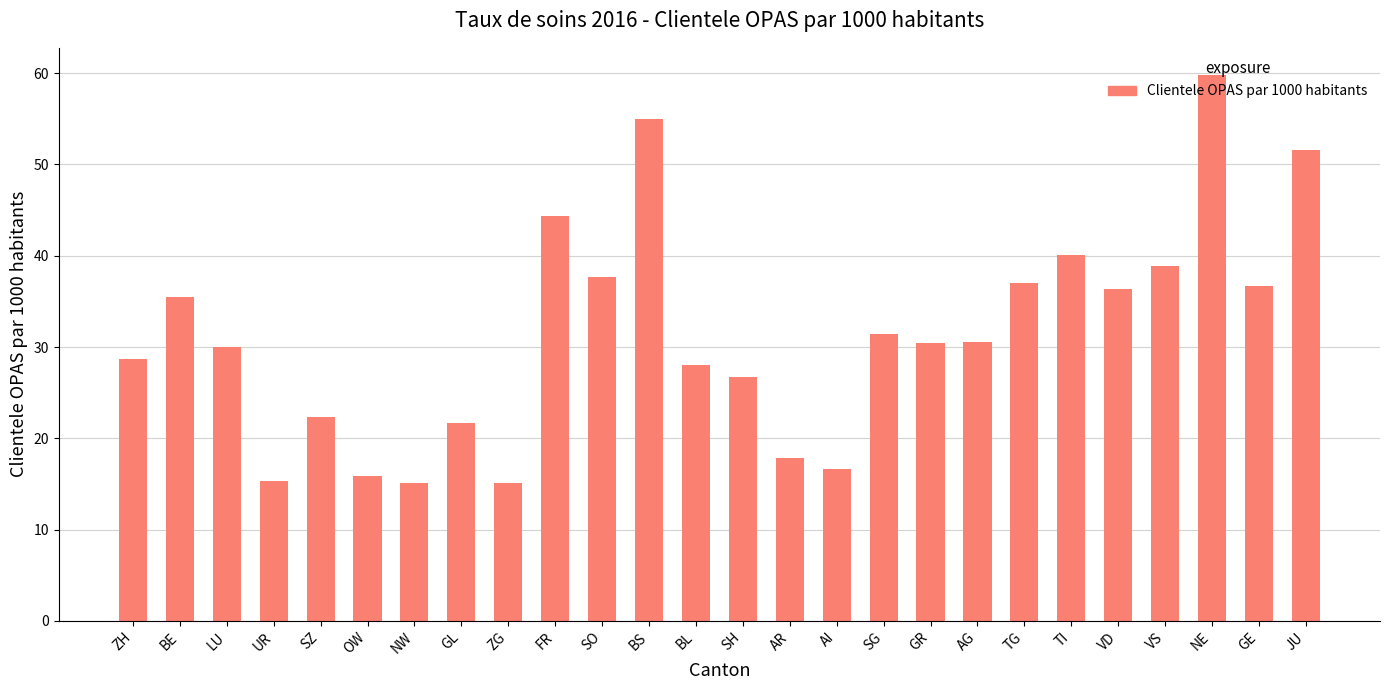

Approximately how many times larger is the value at OW compared to VS?

0.4